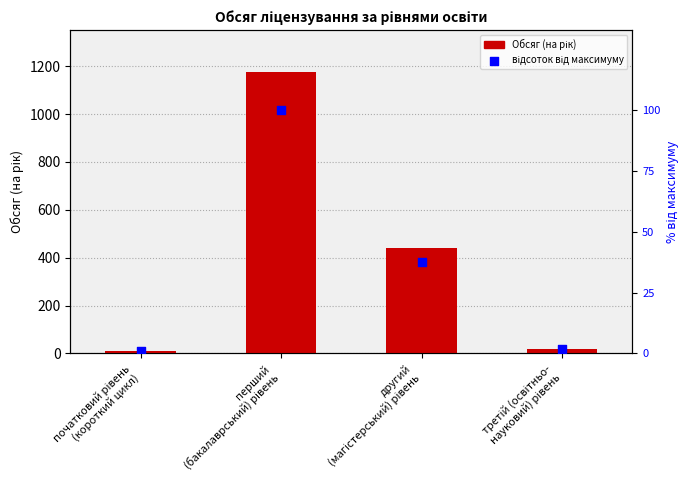

Which series contains the lowest Y value?

відсоток від максимуму